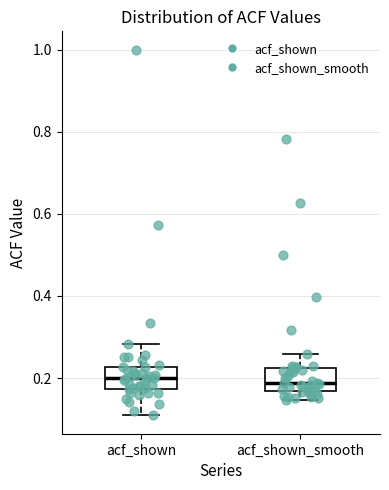

Reading left to right, read every box against the y-axis: the position of its median line, the range the box covers, and the ends of its whiskers. The values are not printed on the chart, so give them approximately, as read against the axis.

acf_shown: median 0.20, box 0.18 to 0.22, whiskers 0.10 to 0.28
acf_shown_smooth: median 0.18, box 0.16 to 0.22, whiskers 0.14 to 0.26